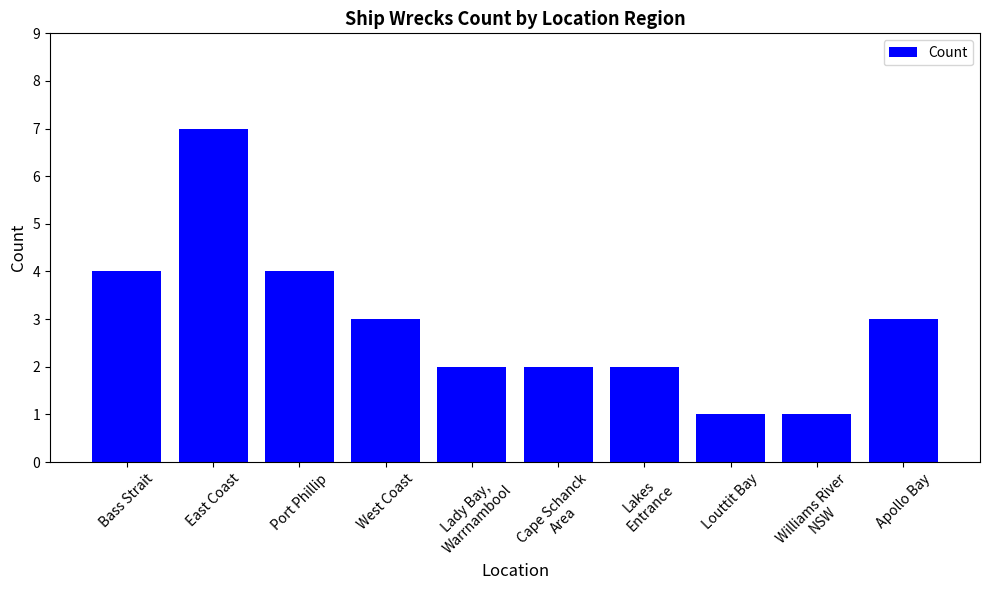

Reading left to right, transcribe all the data shown in this chart.

4	7	4	3	2	2	2	1	1	3